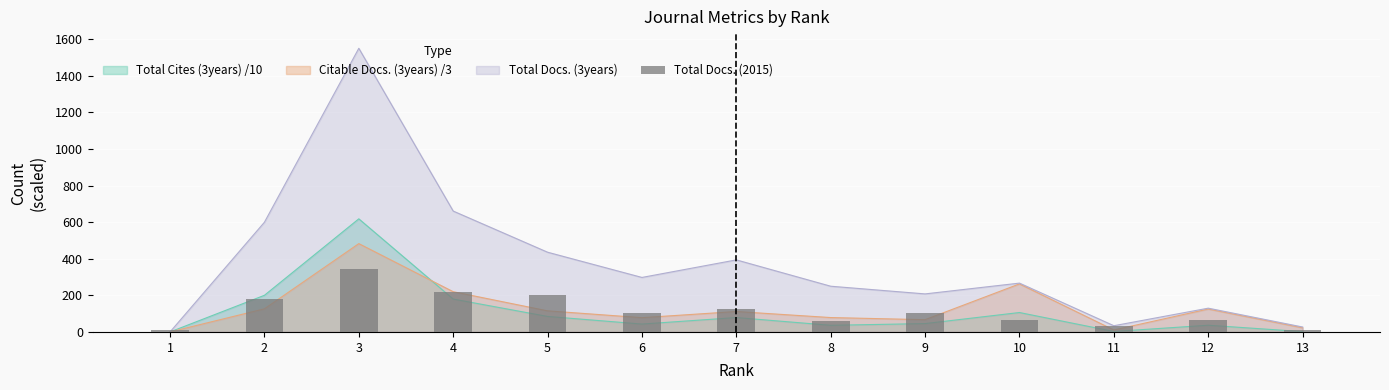

Where does the data first go above 103?

2